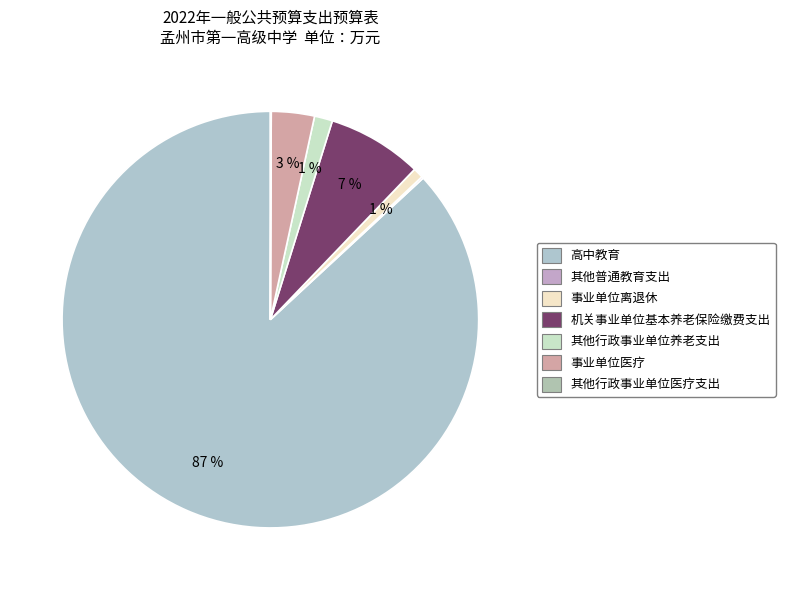

Rank the categories by value from highest to lowest.

高中教育, 机关事业单位基本养老保险缴费支出, 事业单位医疗, 其他行政事业单位养老支出, 事业单位离退休, 其他普通教育支出, 其他行政事业单位医疗支出